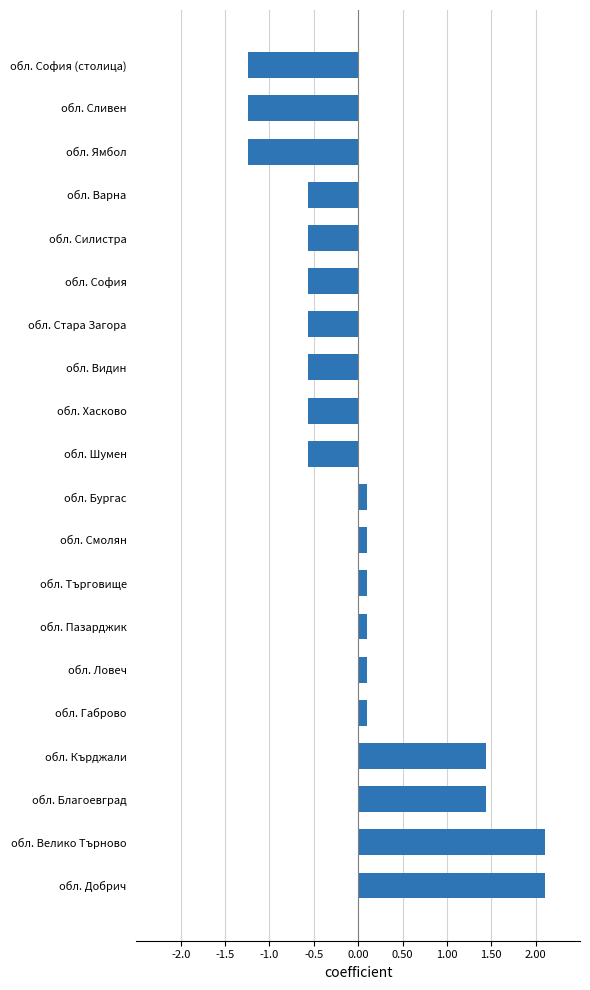

What is the minimum value shown in the chart?

-1.2